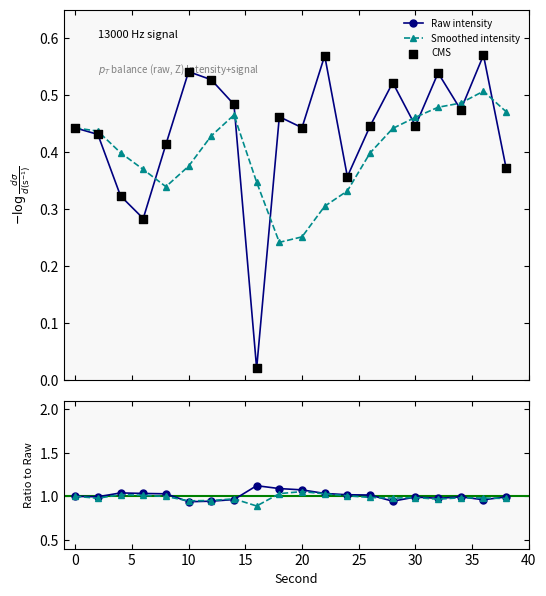

Count the Smoothed intensity values in the range 0 to 1.

20